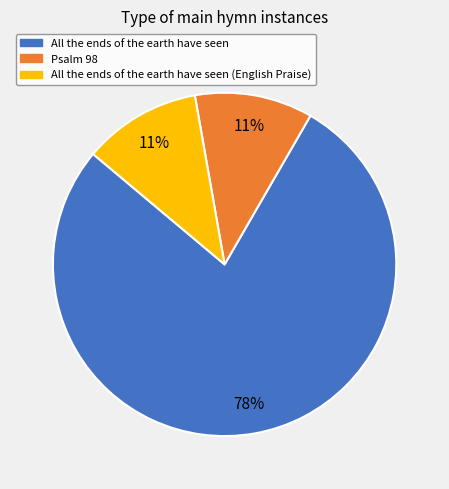

To the nearest percent, what is the average slice percentage?

33%